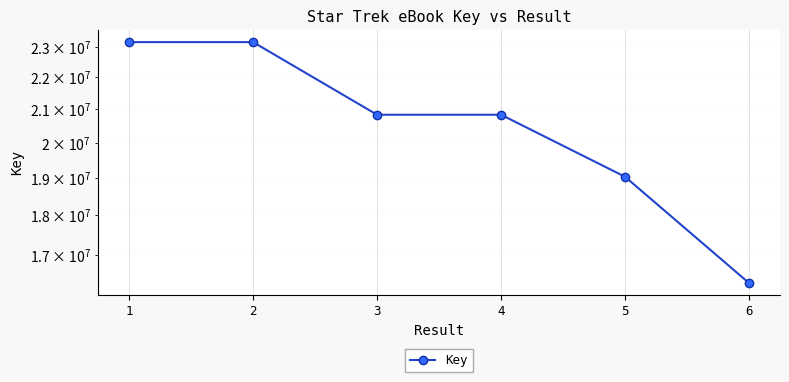

Which has a higher value, 4 or 2?

2